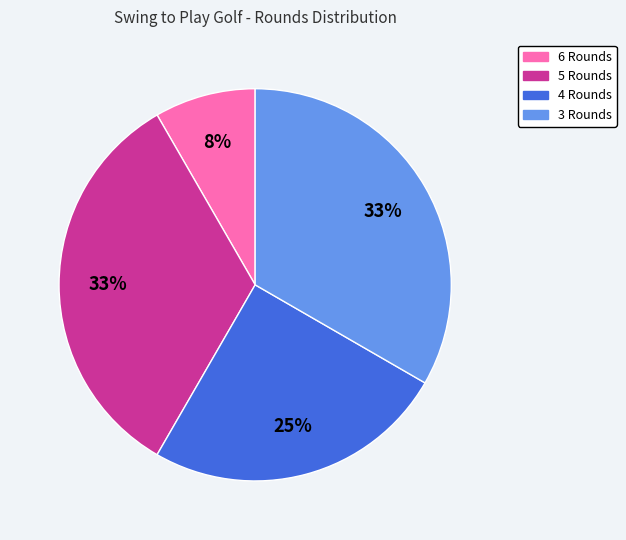

Count the number of slices in the pie.

4